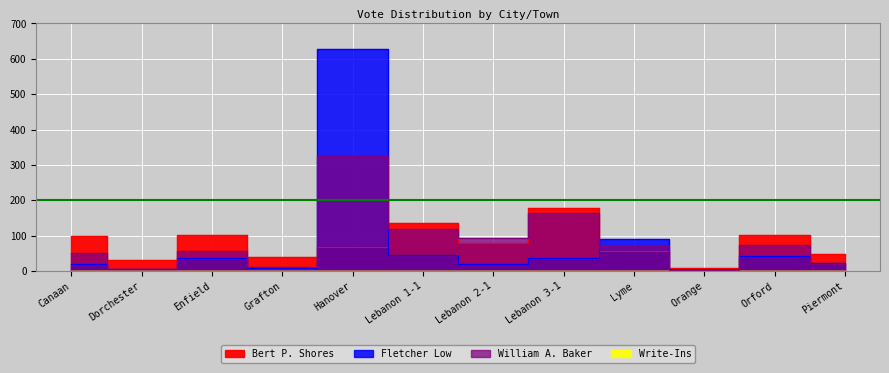

True or false: Bert P. Shores has a value of 135 at Lebanon 1-1.

True